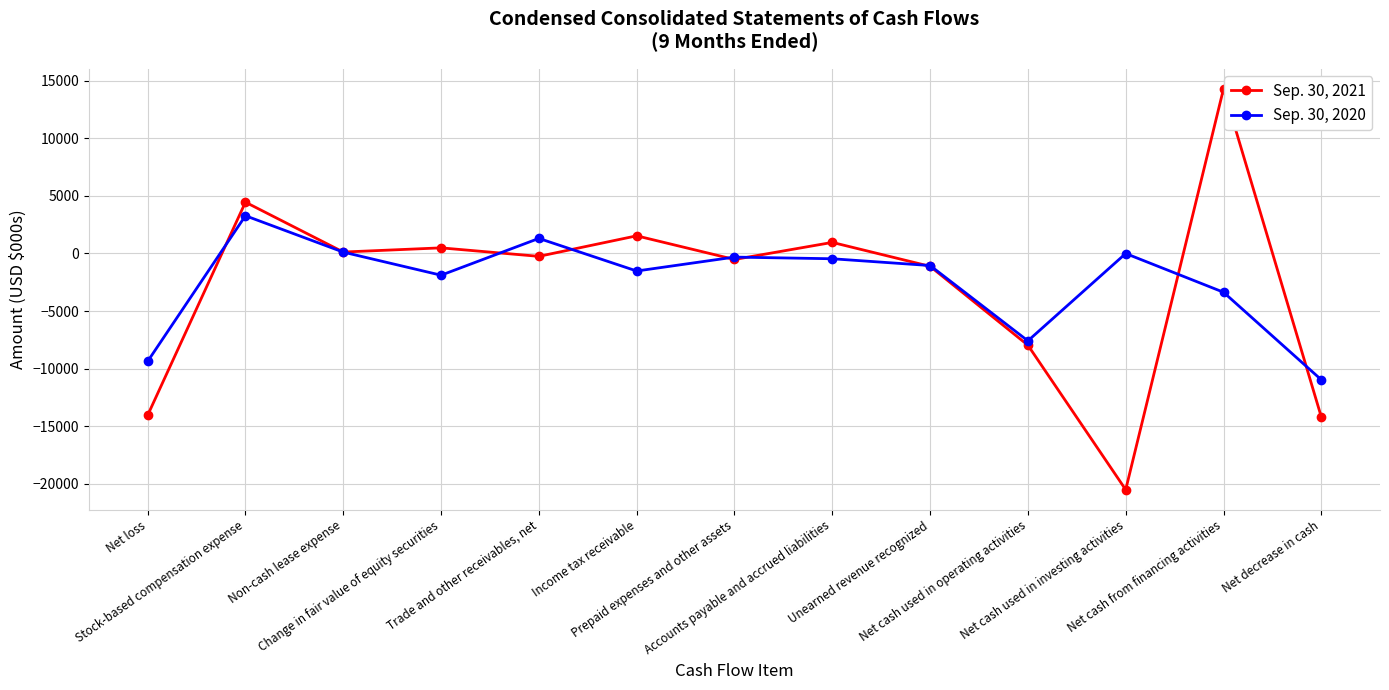

What position from the right is Accounts payable and accrued liabilities?

6